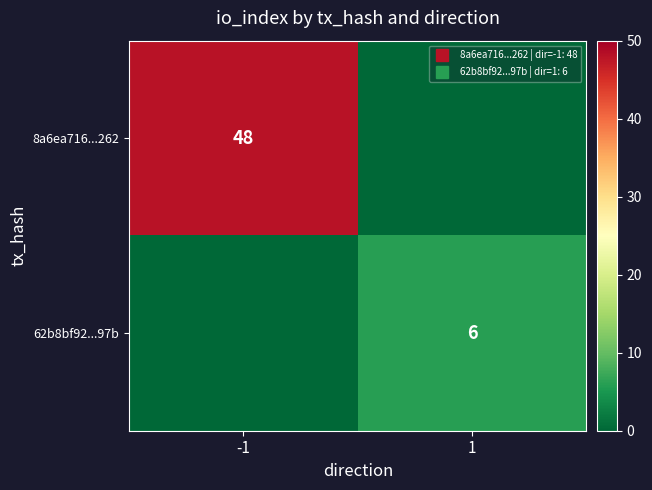

Is the value of 8a6ea716...262 at 1 greater than the value of 62b8bf92...97b at 1?

No